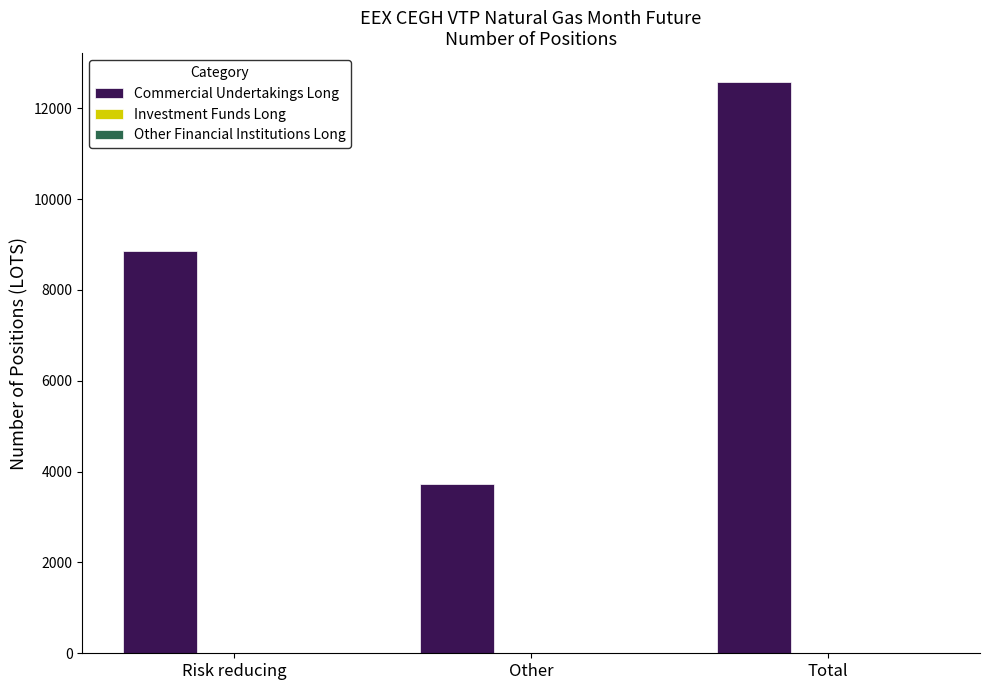

What is the change in value from Risk reducing to Total?

+3727